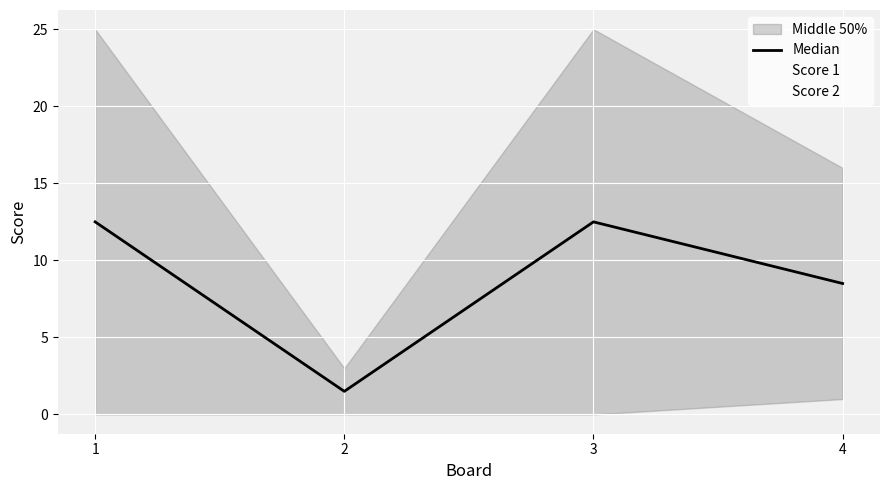

How many lines are shown in the chart?

3